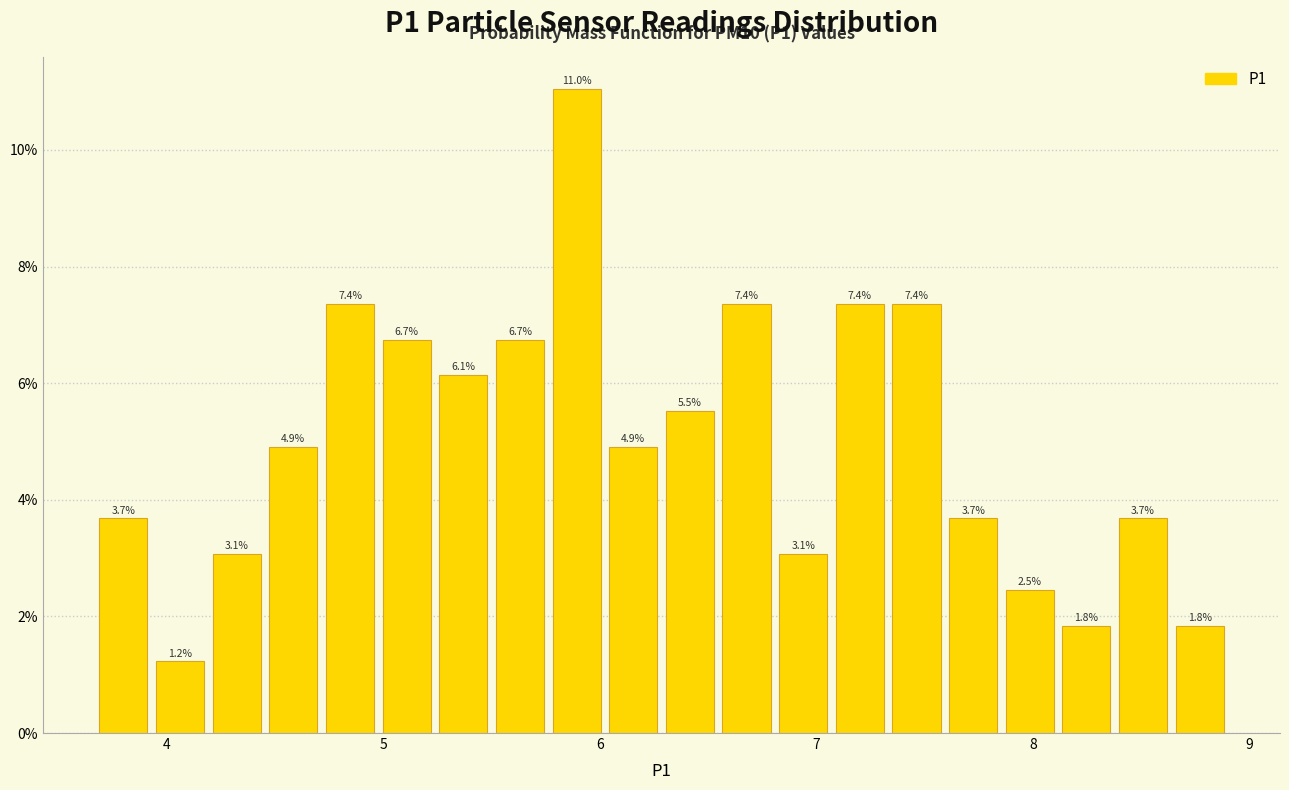

Read against the x-axis, roughly where is the centre of the tallest bar?

5.9